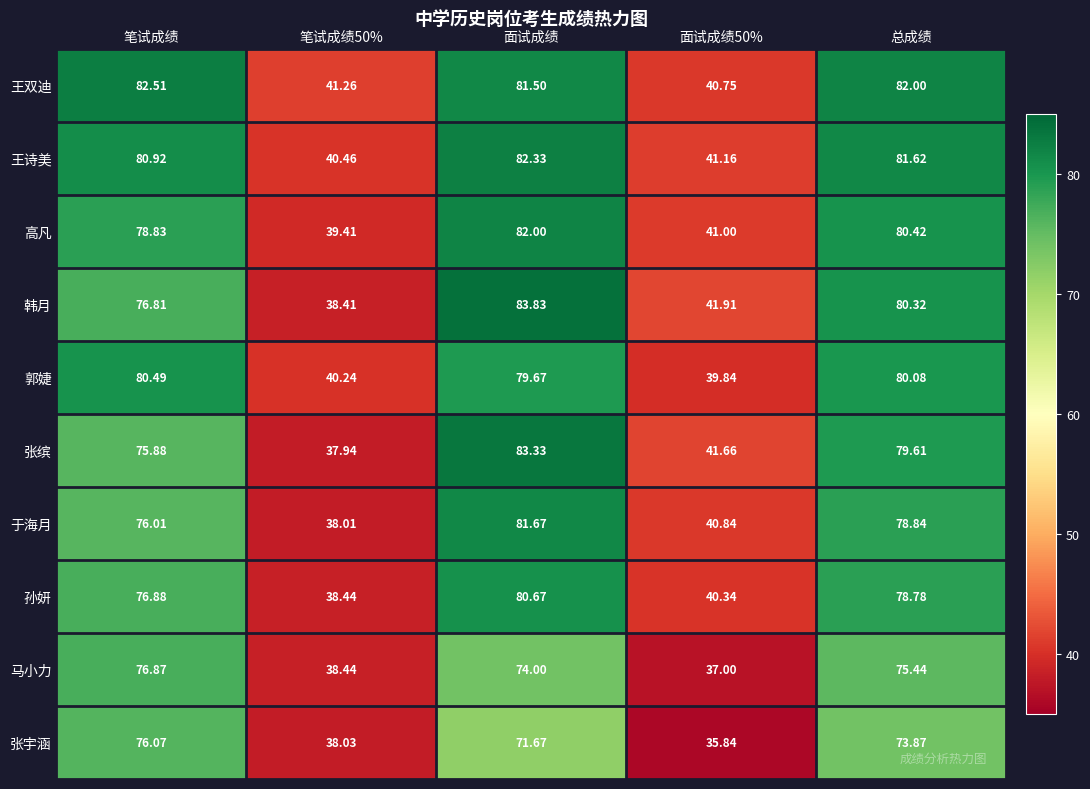

At which label does 张缤 reach its peak?

面试成绩